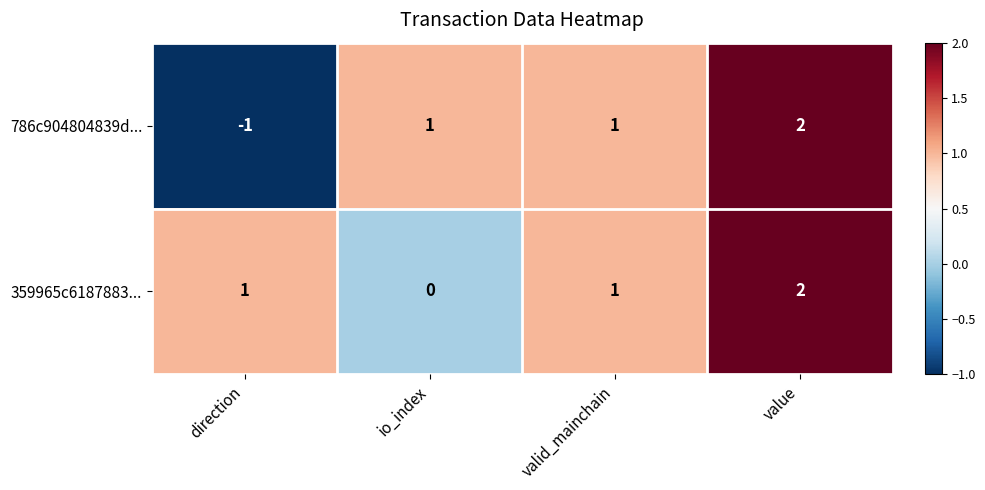

The 359965c6187883... series shows 1 at direction. True or false?

True